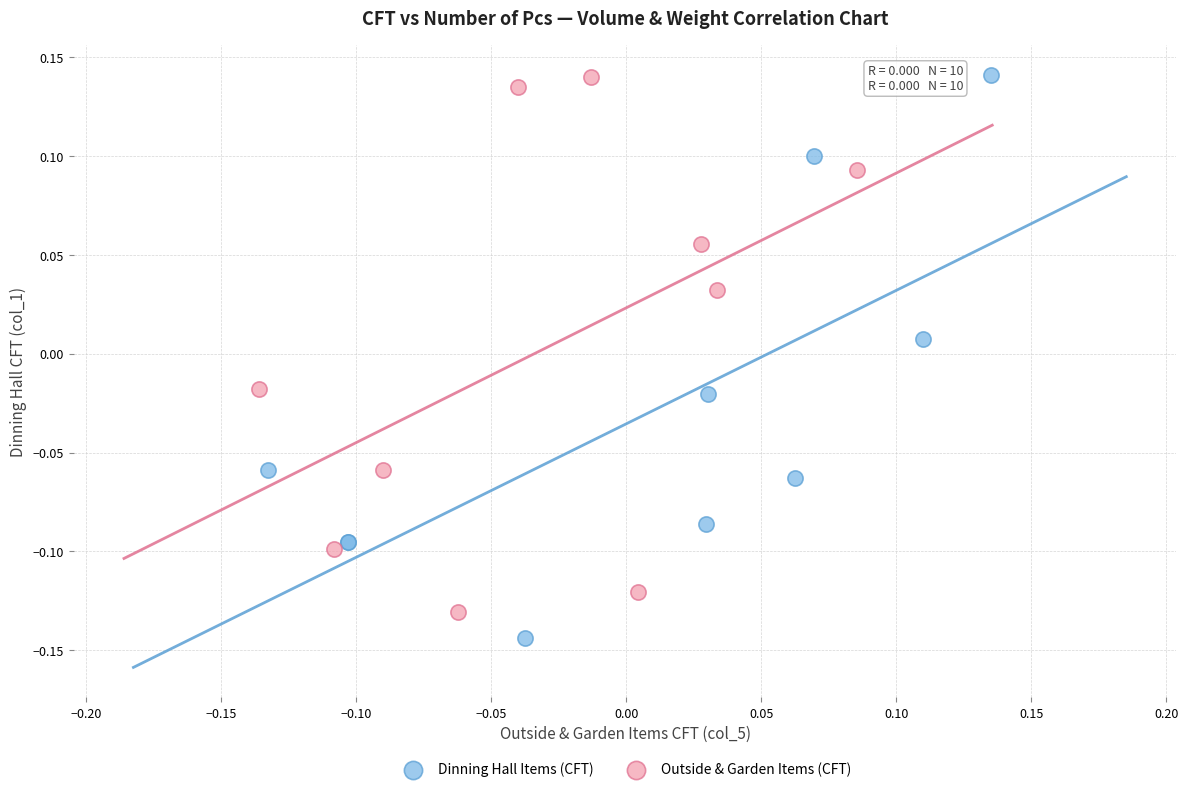

Which series reaches the minimum Y coordinate?

Dinning Hall Items (CFT)